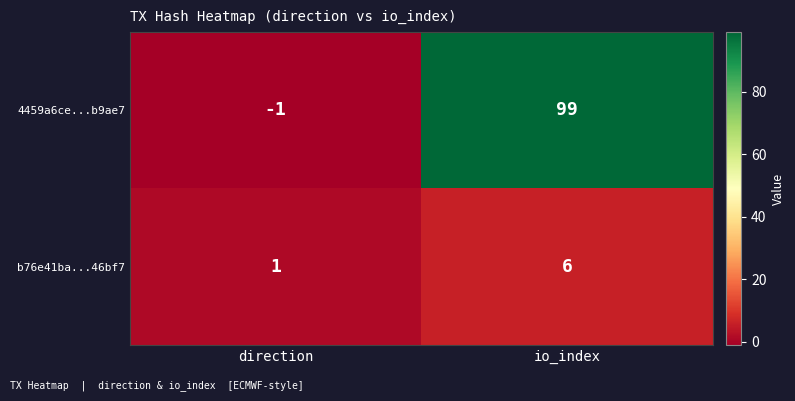

Reading left to right, what are all the values shown in this chart?

4459a6ce...b9ae7: direction=-1	io_index=99
b76e41ba...46bf7: direction=1	io_index=6